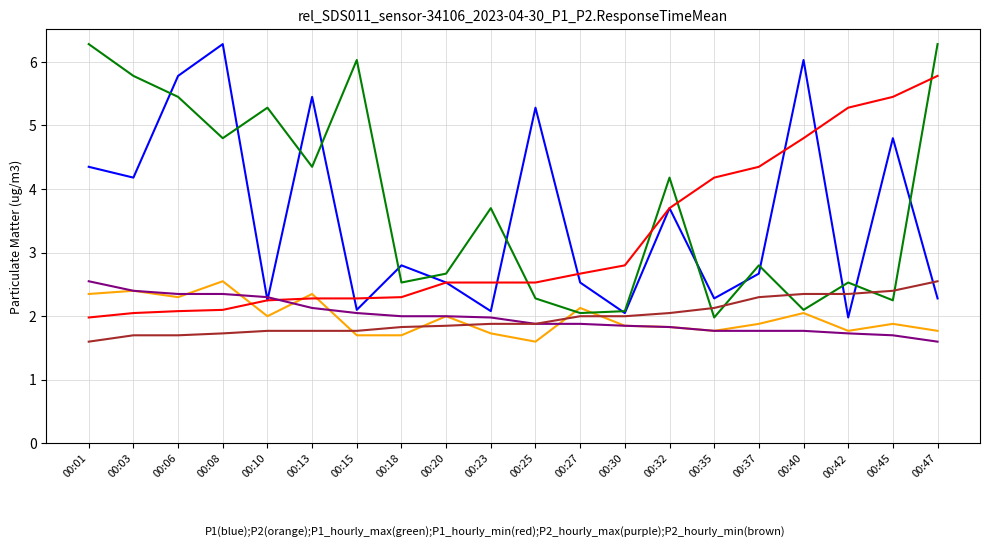

What is the minimum value shown in the chart?

1.6